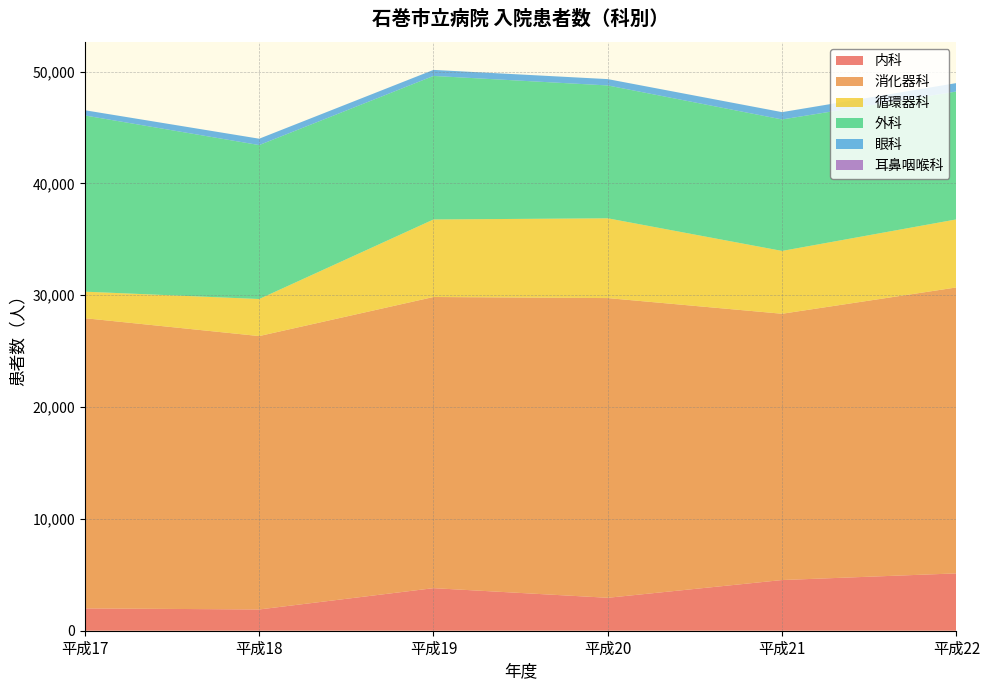

Reading left to right, what are all the values shown in this chart?

内科: 平成17=1996	平成18=1901	平成19=3806	平成20=2945	平成21=4532	平成22=5127
消化器科: 平成17=25948	平成18=24446	平成19=26034	平成20=26798	平成21=23810	平成22=25568
循環器科: 平成17=2372	平成18=3312	平成19=6932	平成20=7133	平成21=5617	平成22=6084
外科: 平成17=15754	平成18=13765	平成19=12834	平成20=11879	平成21=11756	平成22=11434
眼科: 平成17=468	平成18=570	平成19=540	平成20=567	平成21=654	平成22=753
耳鼻咽喉科: 平成17=0	平成18=0	平成19=0	平成20=0	平成21=0	平成22=0